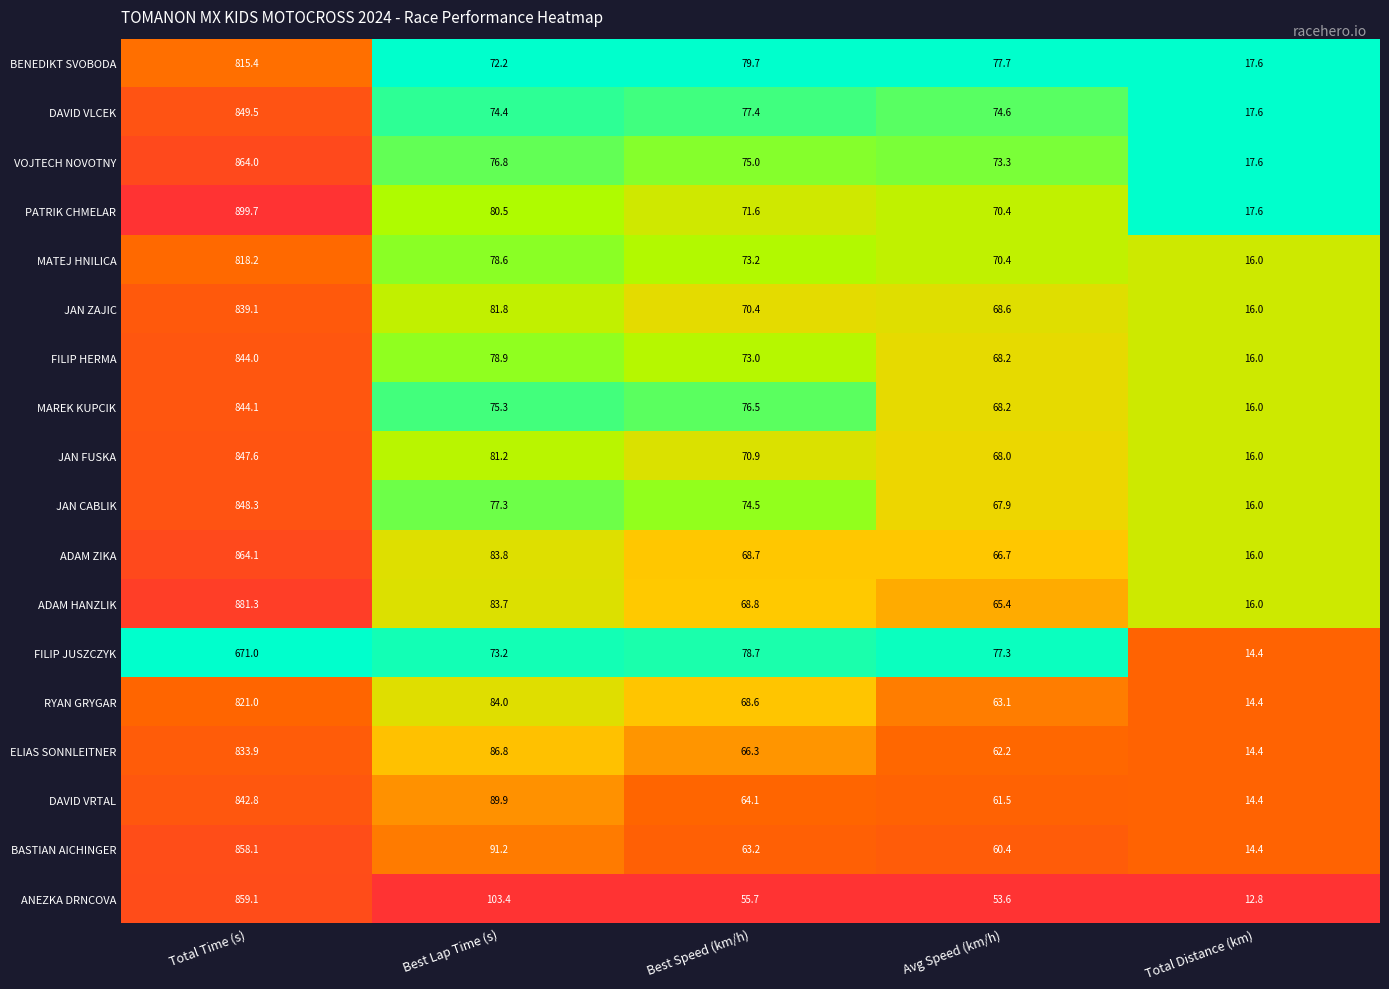

At which label does FILIP HERMA first exceed 73?

Total Time (s)